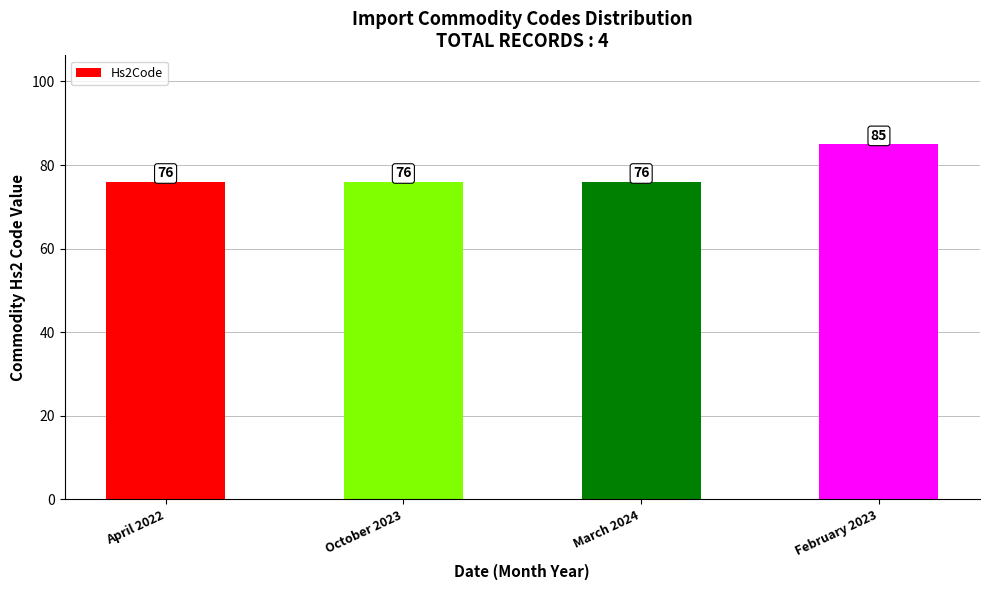

What is the difference between the maximum and second lowest values?

9